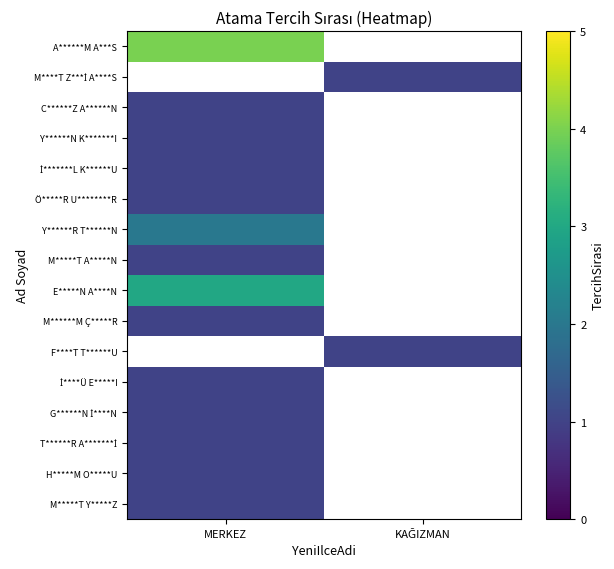

How many positive values does the T******R A*******İ series have?

1